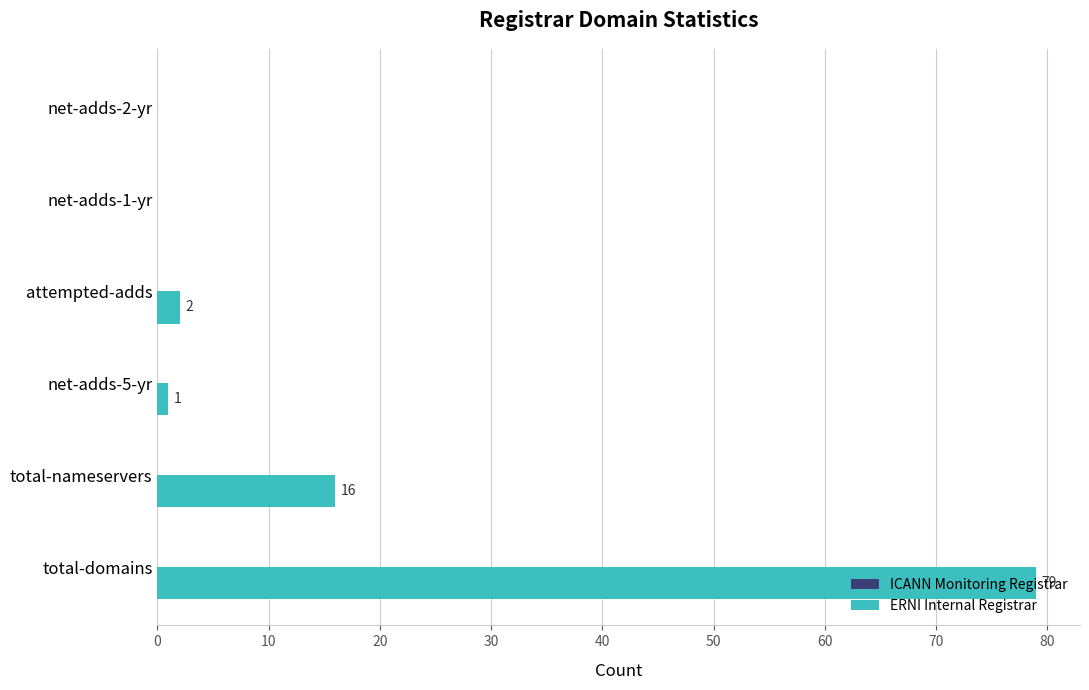

At which category does the chart reach its peak across all series?

total-domains